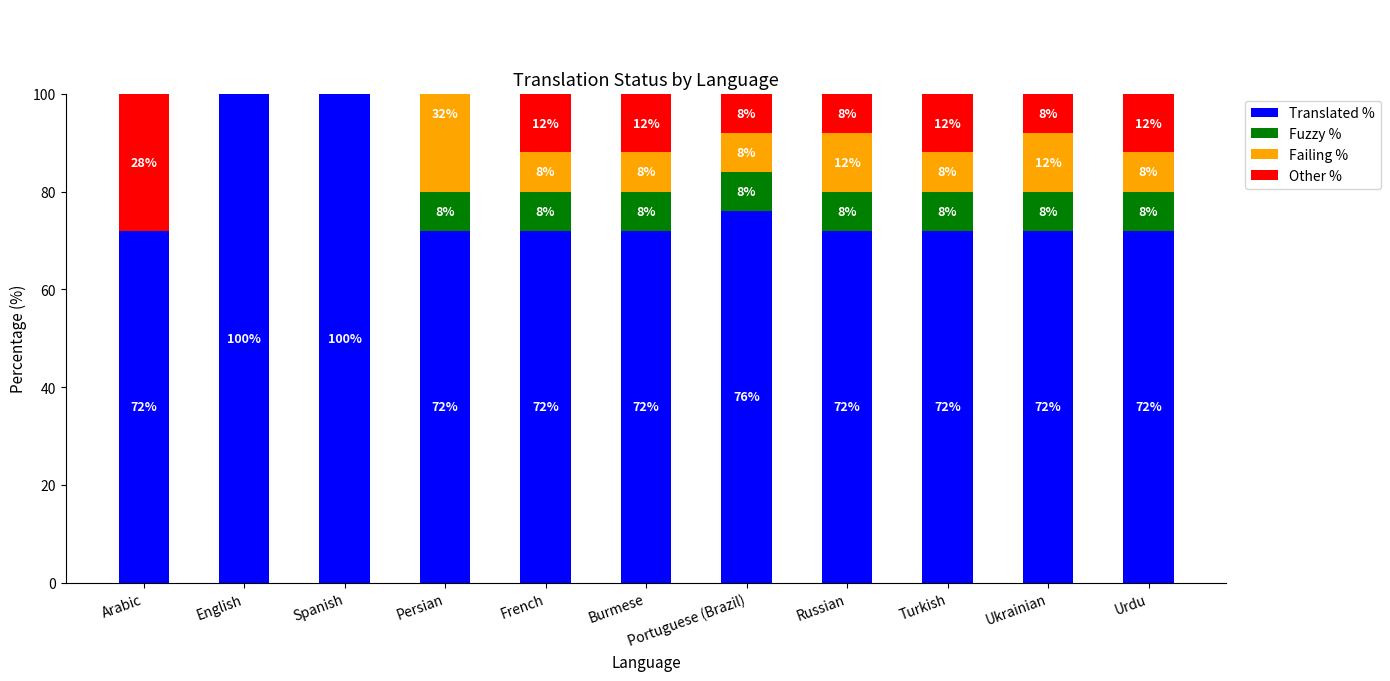

What is the total value across all series at Burmese?

100